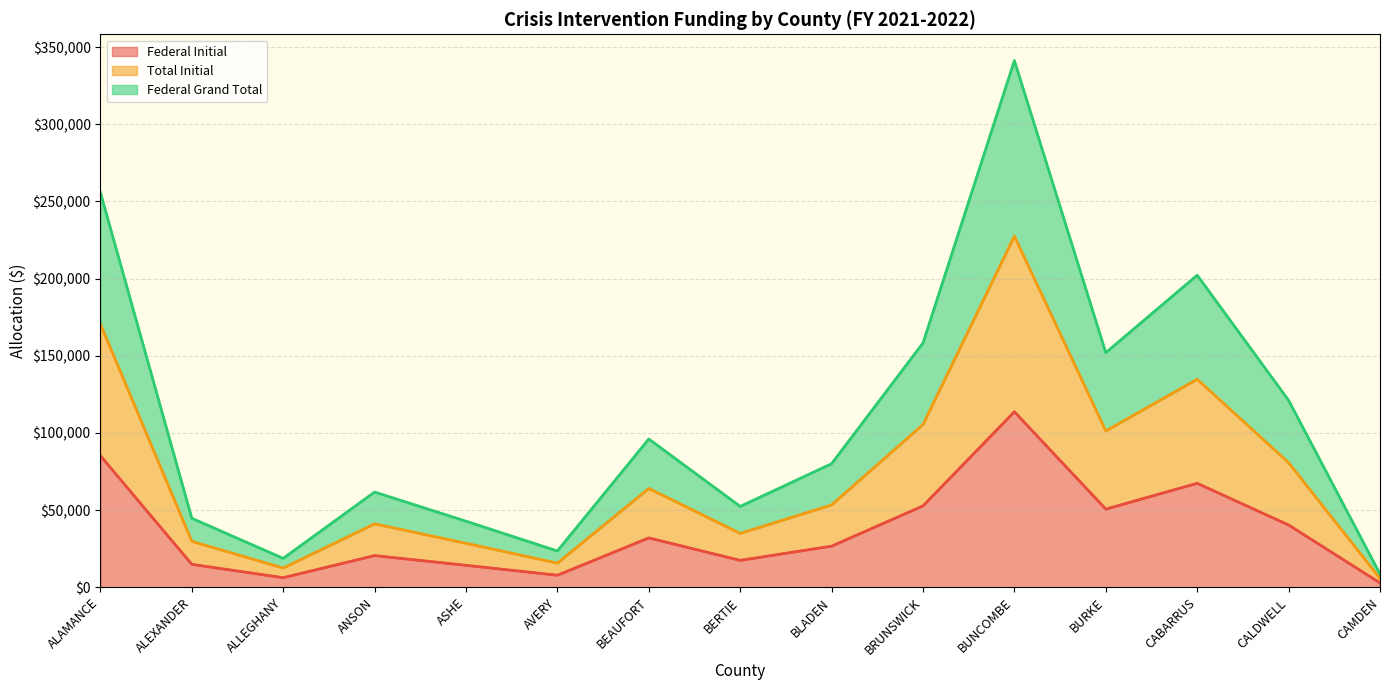

Rank the series by their average value, from lowest to highest.

Federal Initial, Total Initial, Federal Grand Total